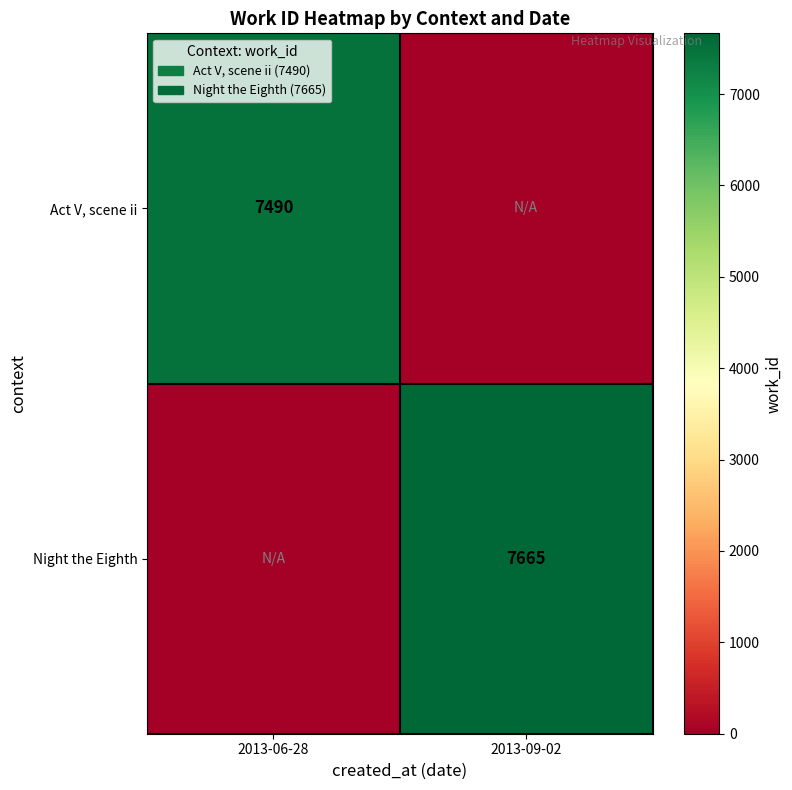

The Act V, scene ii series shows 12617 at 2013-06-28. True or false?

False